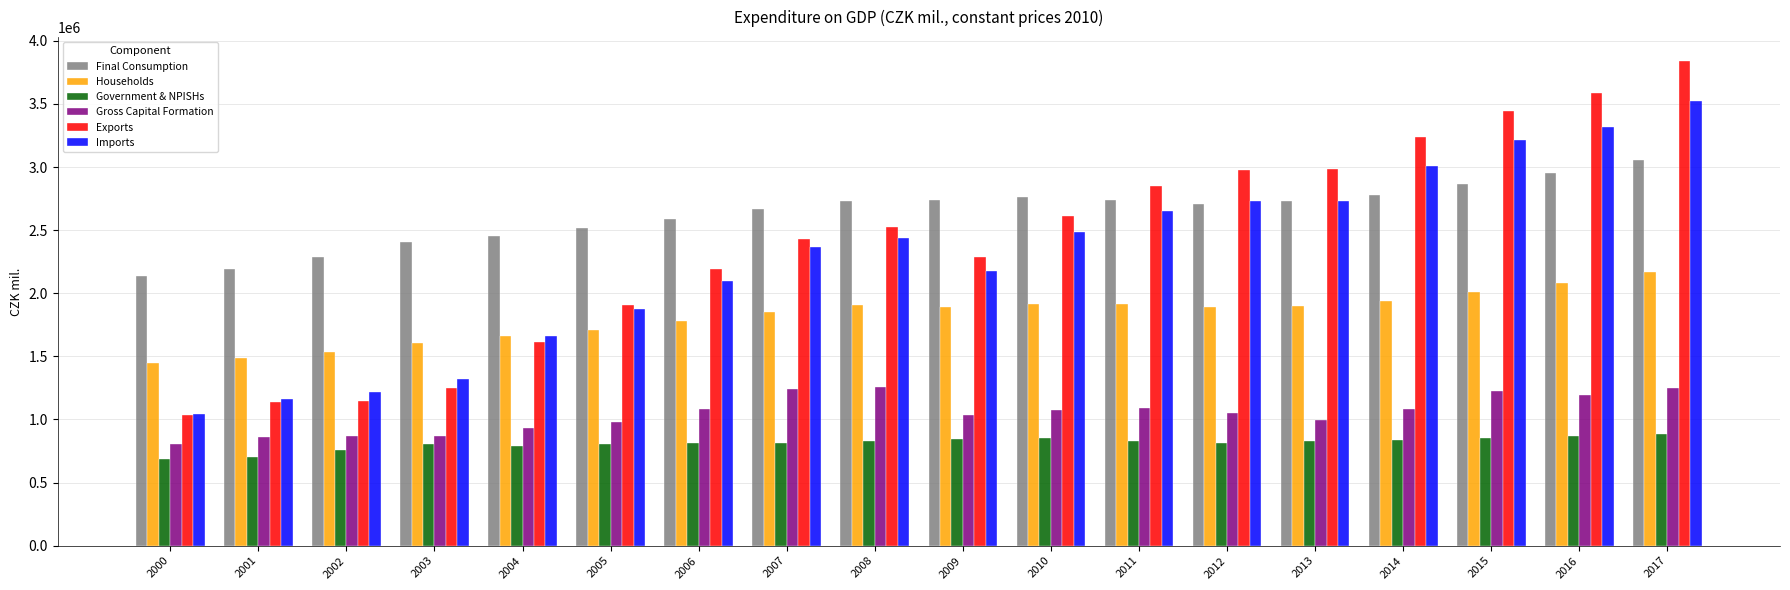

What is the average value of the Exports series?

2390980